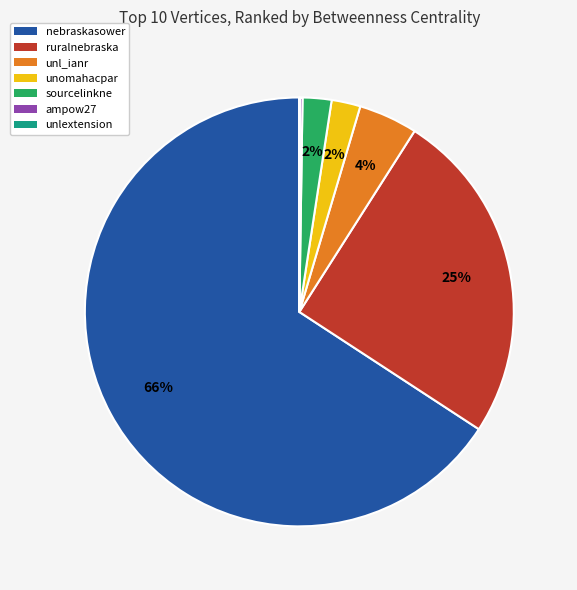

To the nearest percent, what percentage of the pie is ruralnebraska?

25%